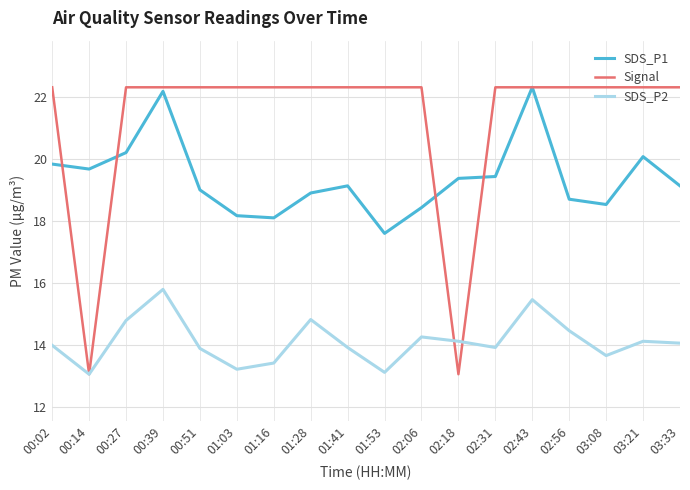

True or false: Signal has a value of 22.3 at 00:51.

True